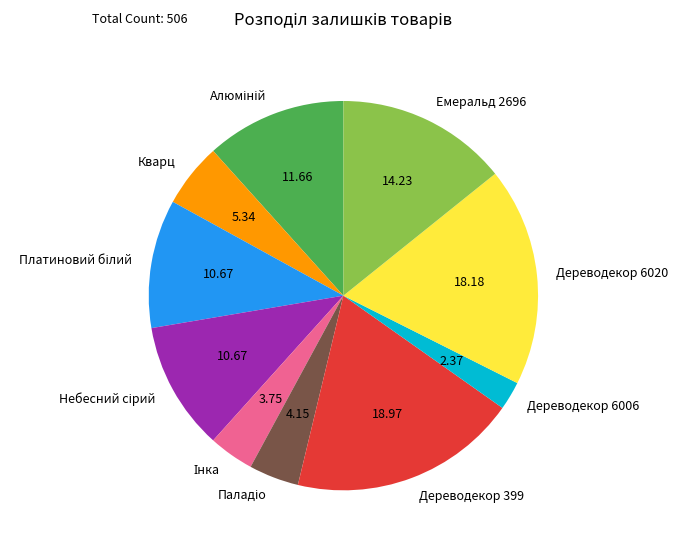

Which category has the smallest portion of the pie?

Дереводекор 6006